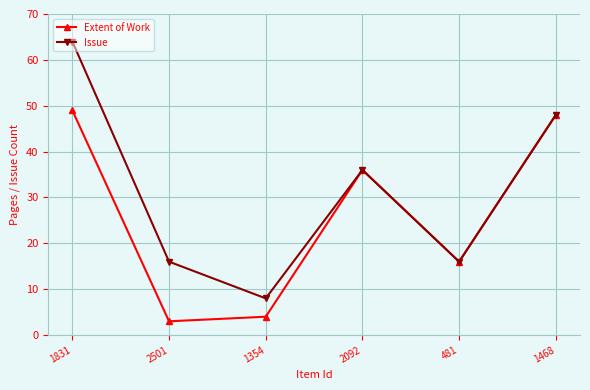

What is the highest value of the Extent of Work series?

49